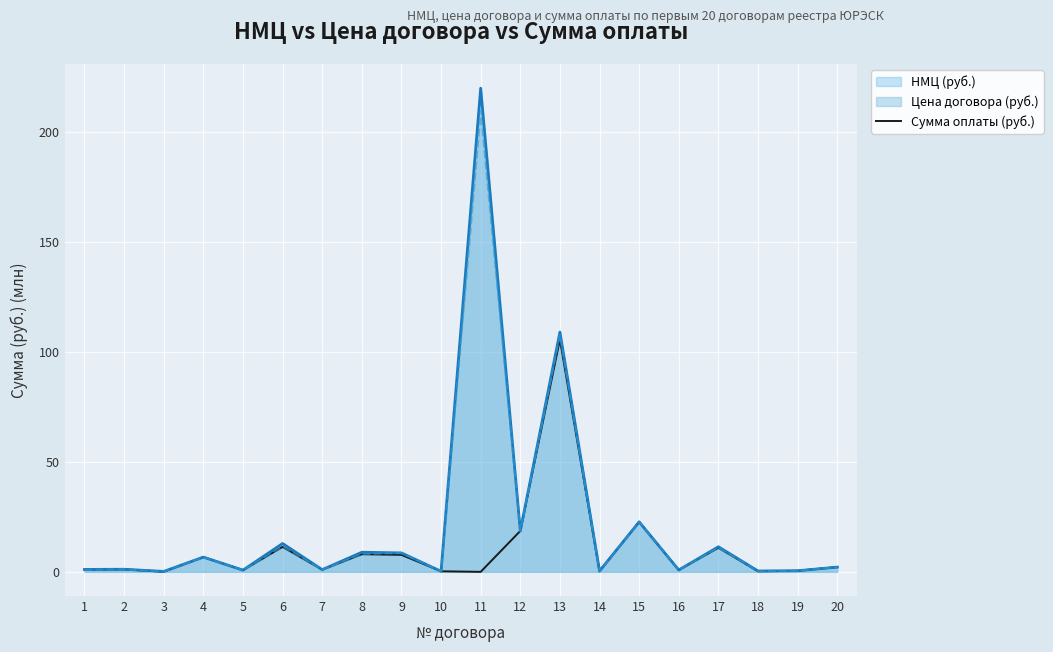

How many points are higher than both their immediate neighbors (excluding endpoints)?

7